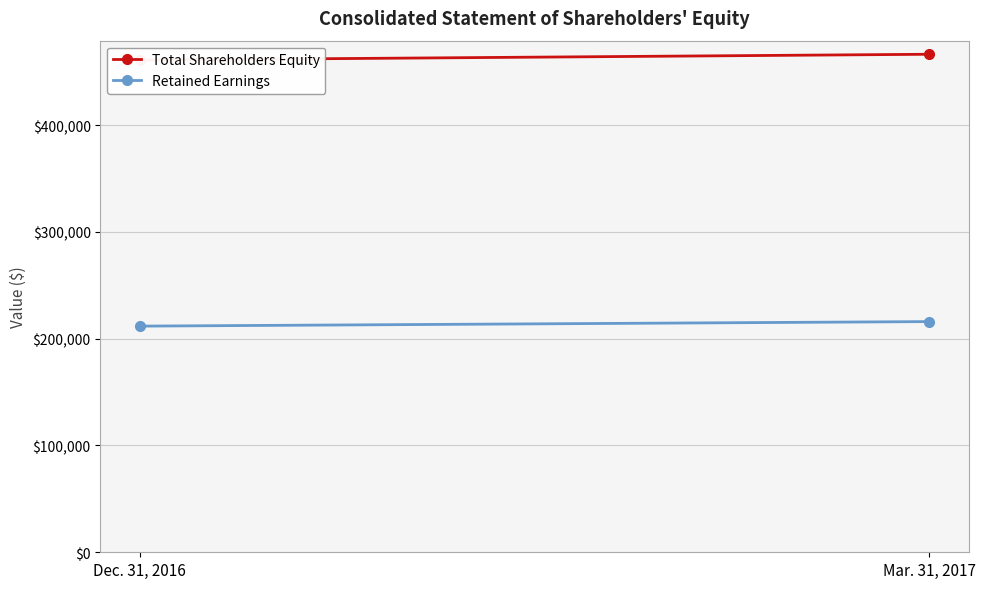

True or false: Total Shareholders Equity has a value of 275510 at Dec. 31, 2016.

False